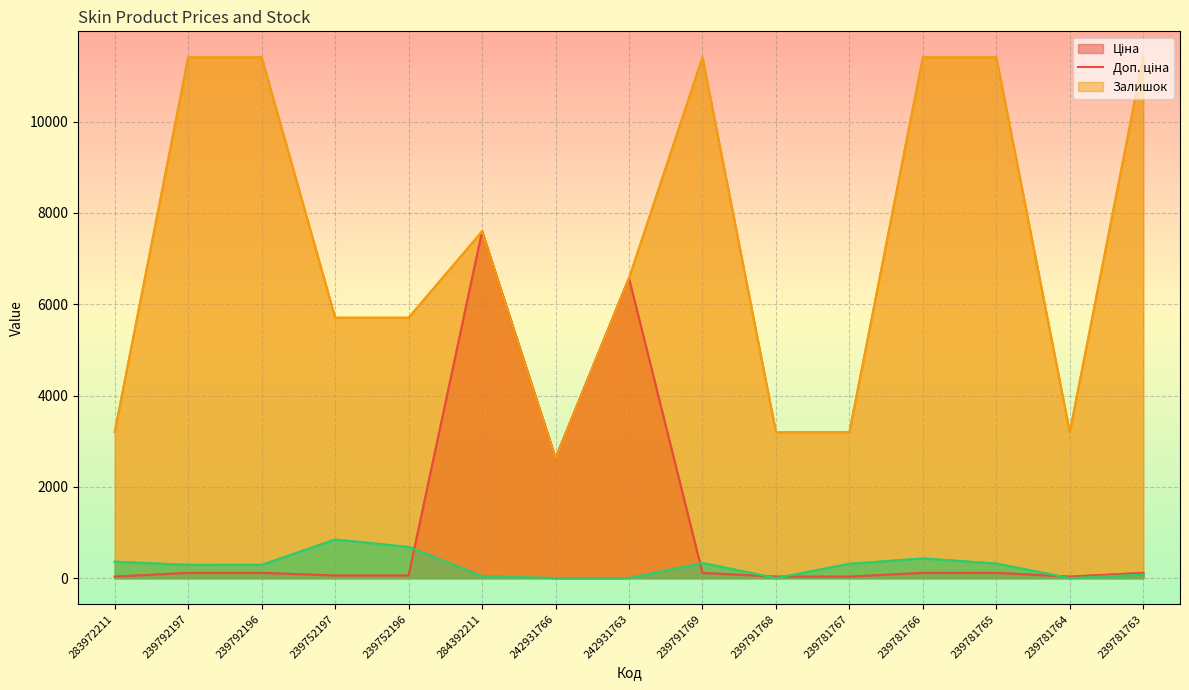

The value of Залишок at 239781764 is -414.2. True or false?

False